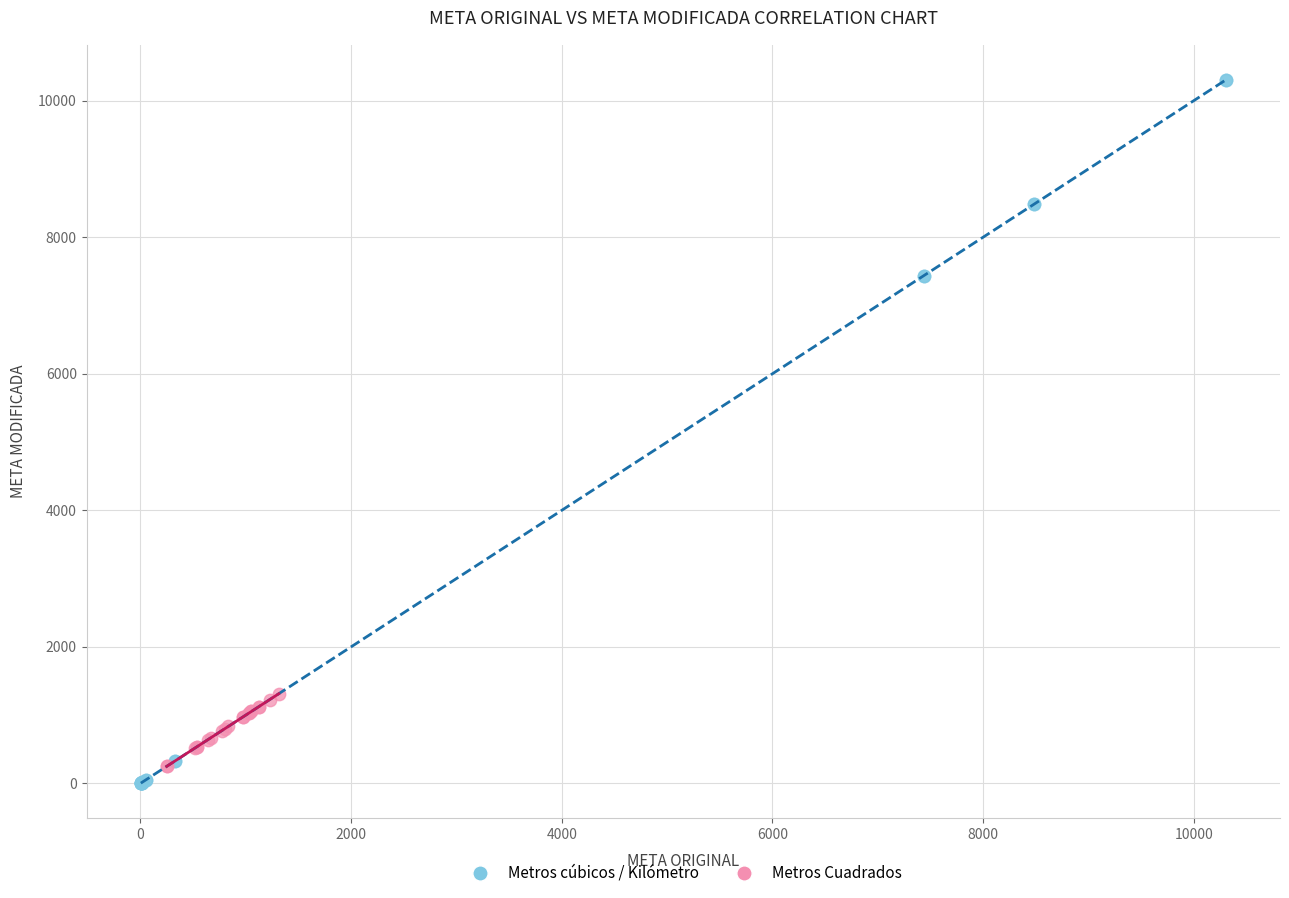

Which series contains the highest Y value?

Metros cúbicos / Kilómetro